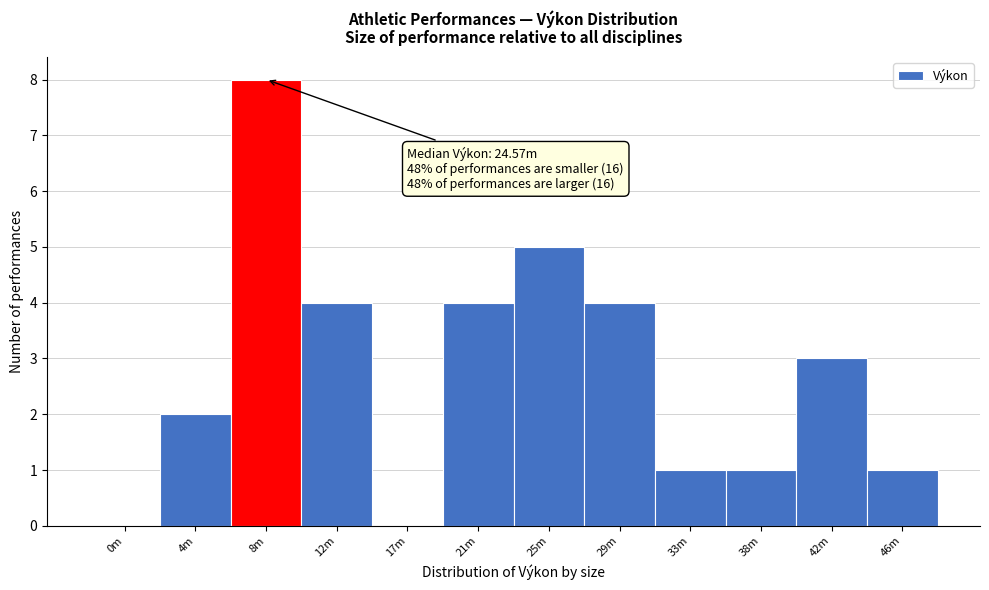

Reading left to right, extract all data points from this chart.

0m=0	4m=2	8m=8	12m=4	17m=0	21m=4	25m=5	29m=4	33m=1	38m=1	42m=3	46m=1